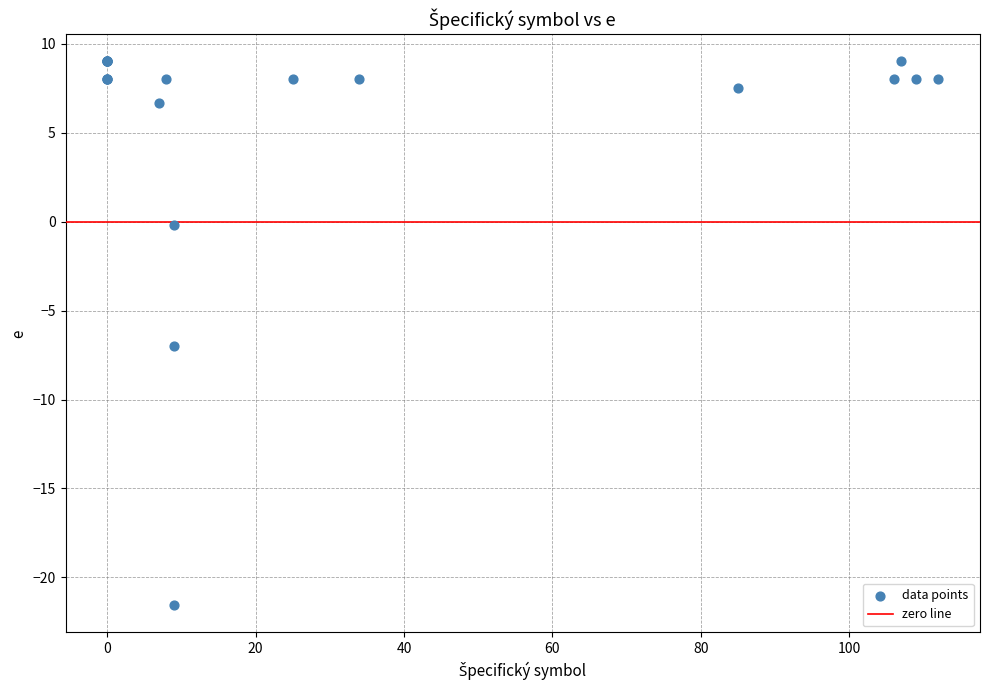

What Y value in the scatter plot is closest to -6?

-7.0